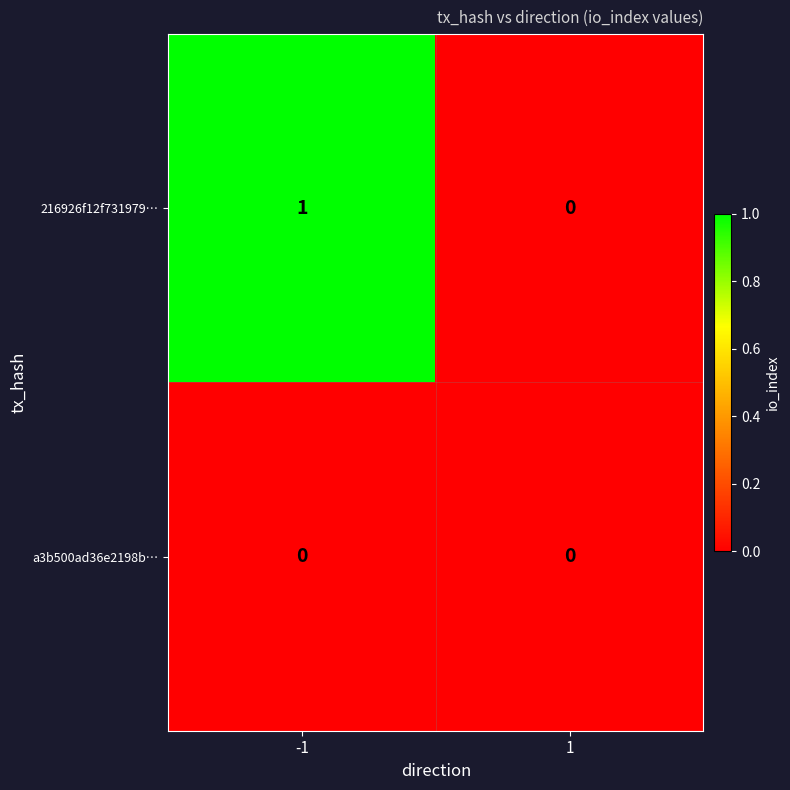

Reading left to right, extract all data points from this chart.

216926f12f731979…: 1	0
a3b500ad36e2198b…: 0	0